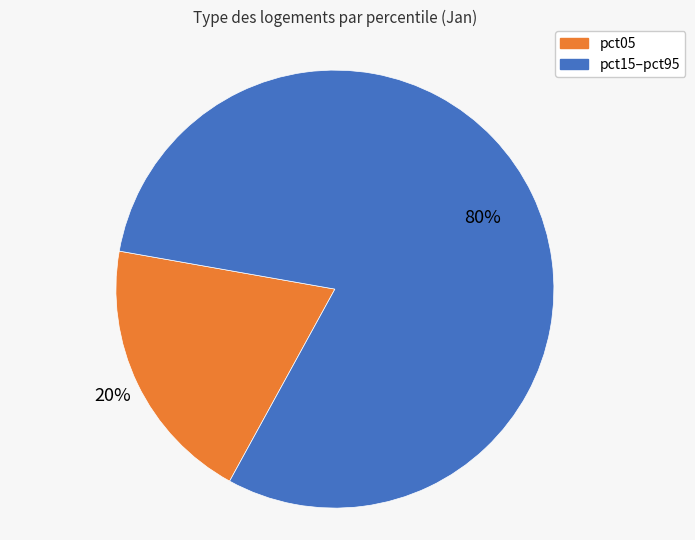

To the nearest percent, what is the difference between the largest and smallest slice percentages?

60%